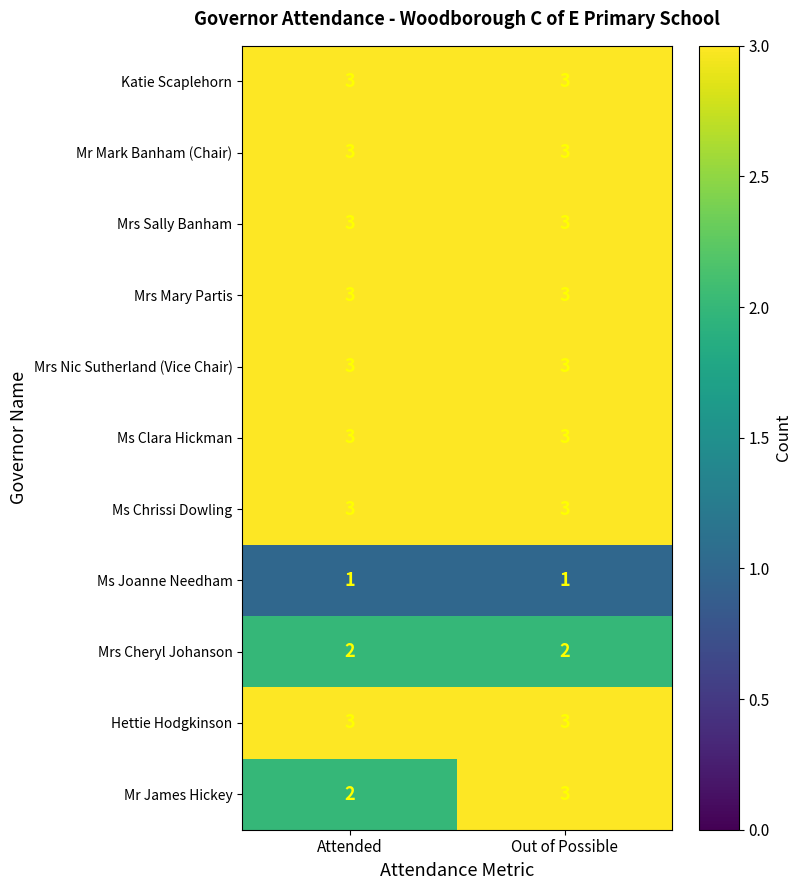

Which series has the widest spread of values?

Mr James Hickey